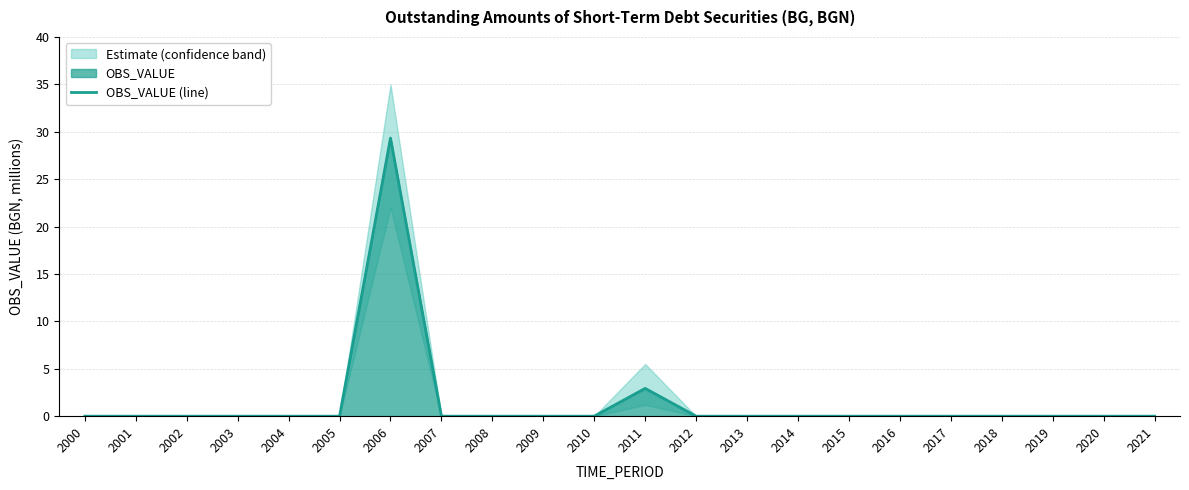

The chart shows a value of 0.0 at 2009. True or false?

True